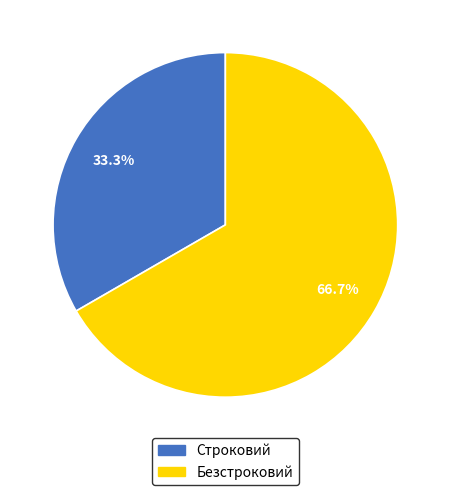

Rank the categories by value from highest to lowest.

Безстроковий, Строковий